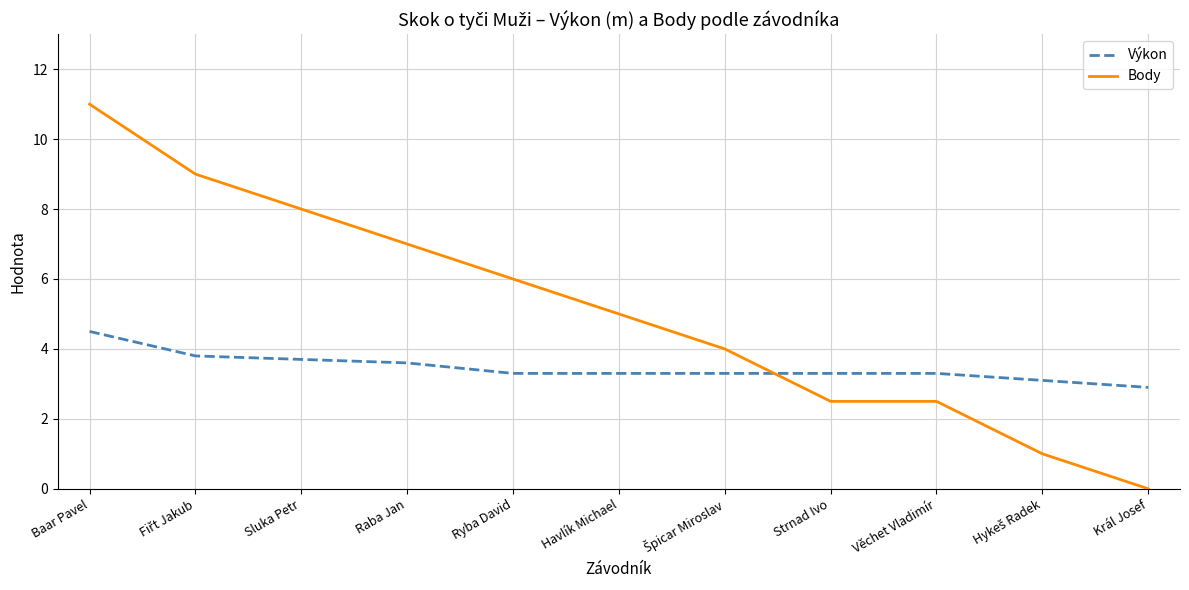

At which category is the sum across all series the highest?

Baar Pavel